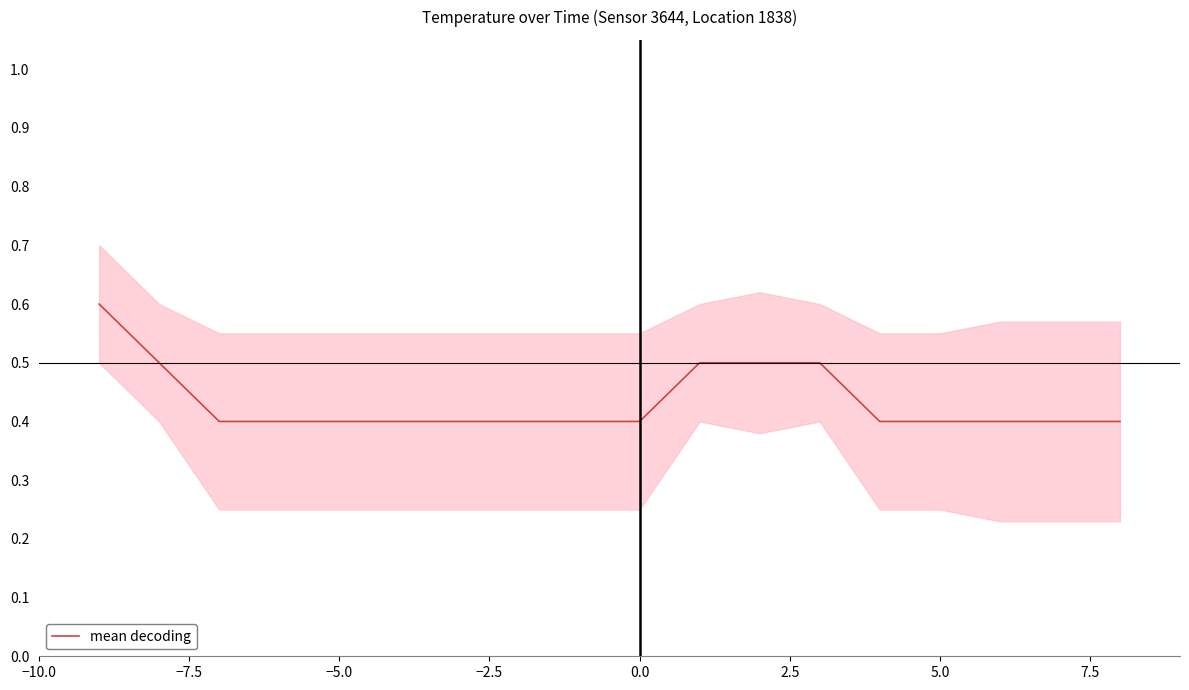

What is the difference between the second highest and minimum values?

0.1